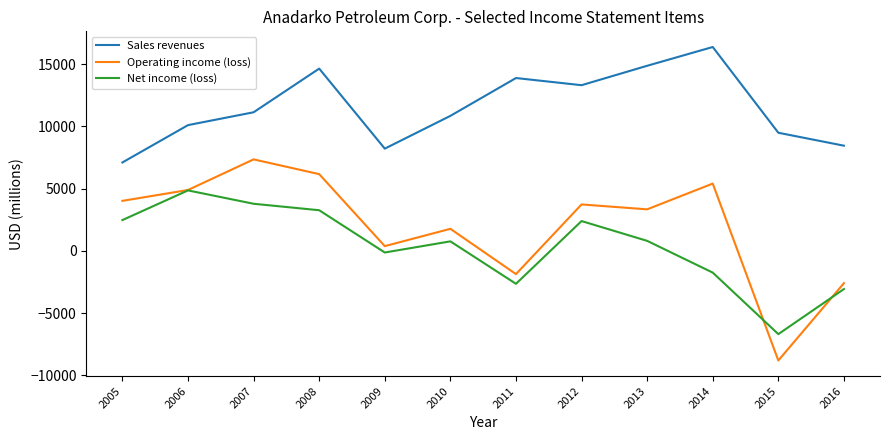

How many values in Operating income (loss) are below zero?

3